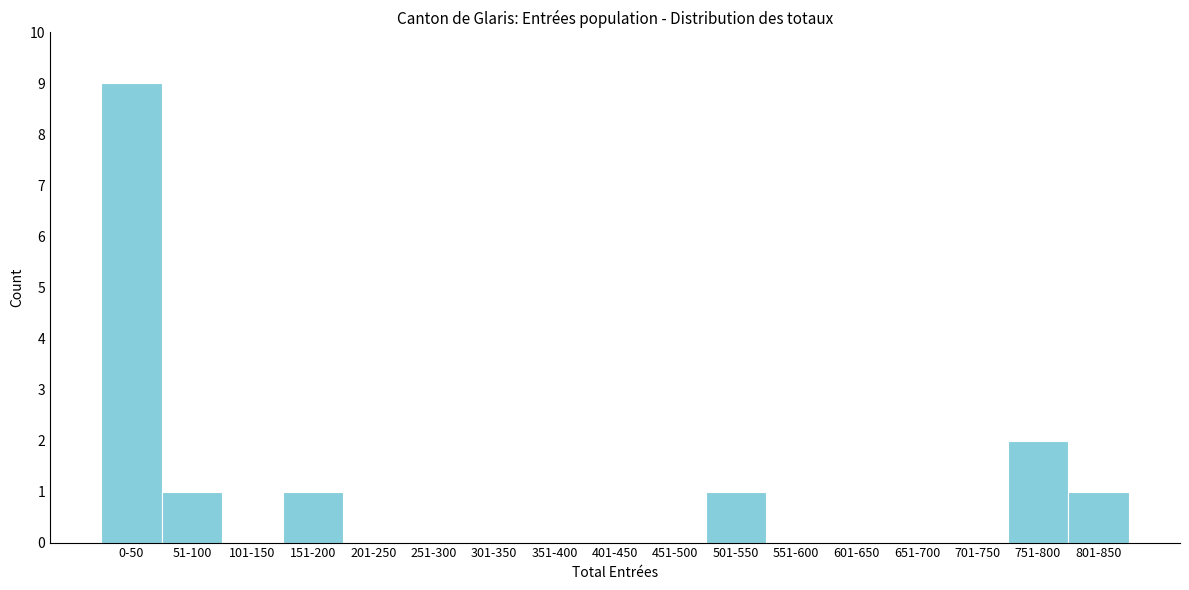

Reading left to right, extract all data points from this chart.

0-50=9	51-100=1	101-150=0	151-200=1	201-250=0	251-300=0	301-350=0	351-400=0	401-450=0	451-500=0	501-550=1	551-600=0	601-650=0	651-700=0	701-750=0	751-800=2	801-850=1